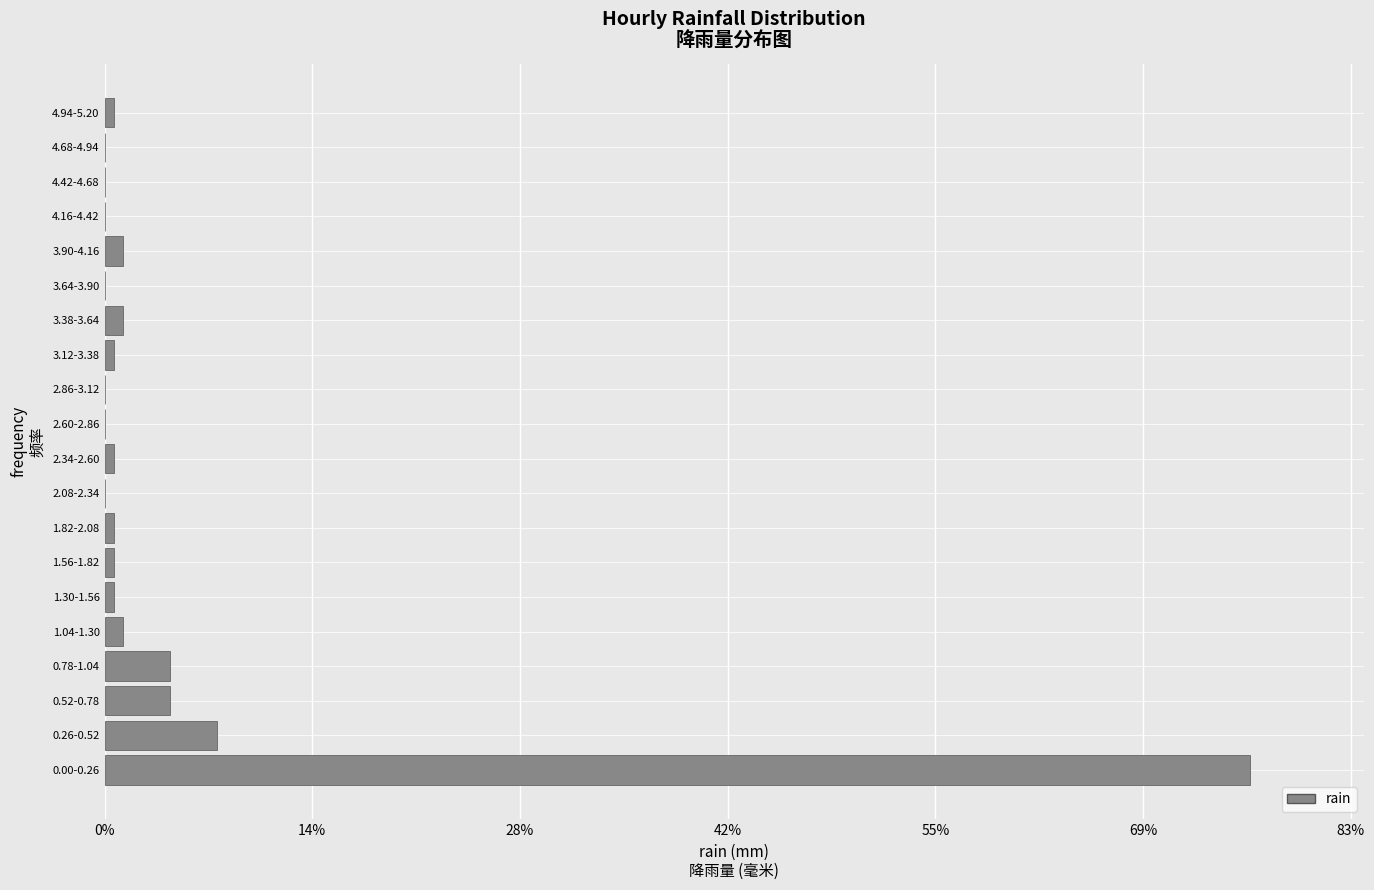

Which label corresponds to the largest value in the chart?

0.00-0.26